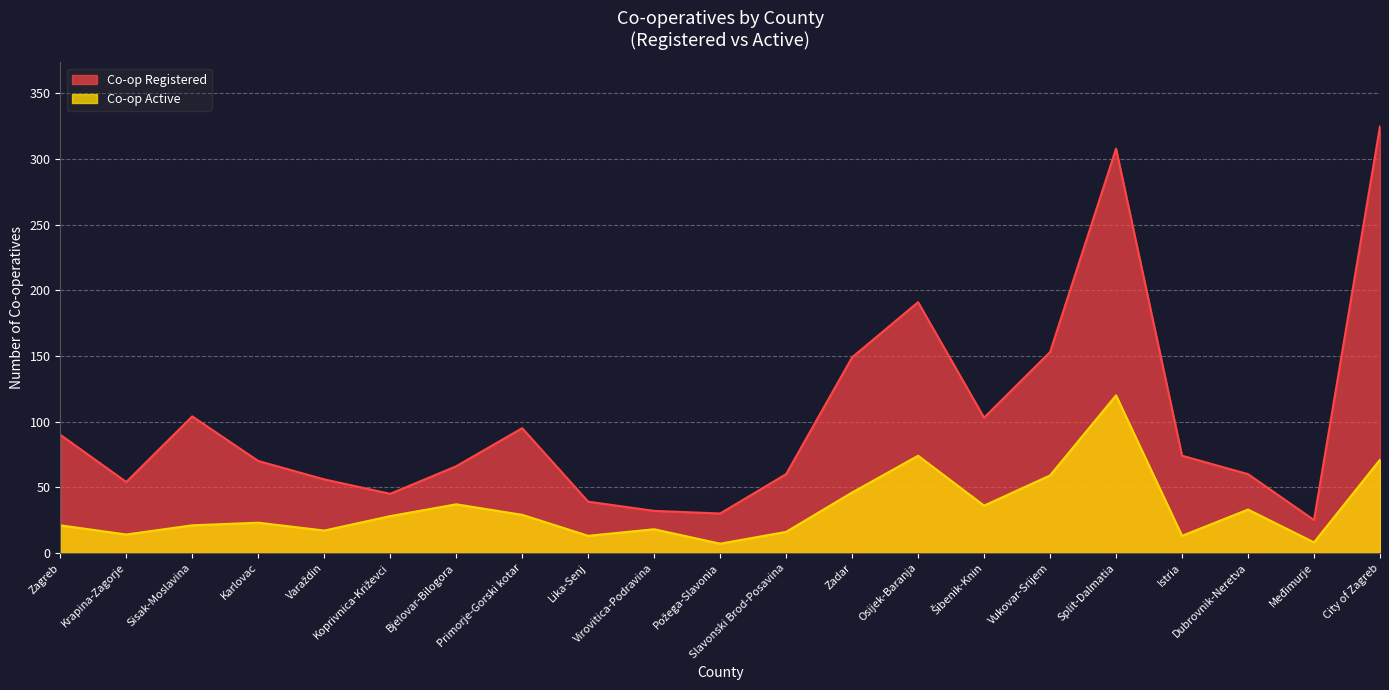

The Co-op Registered series shows 32 at Virovitica-Podravina. True or false?

True